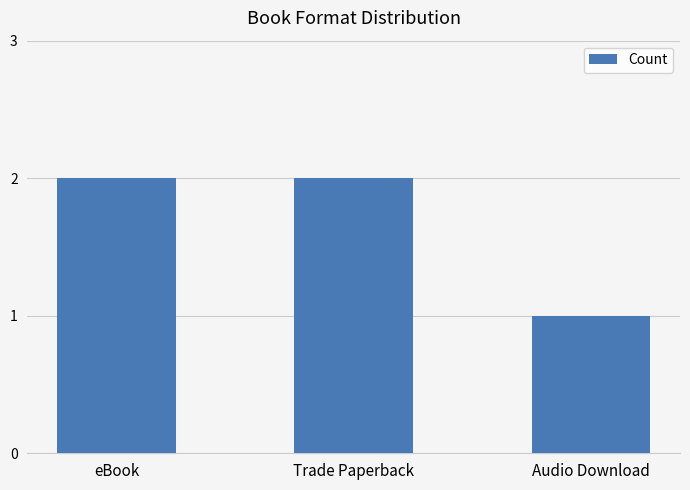

Which category has the lowest value across all series?

Audio Download